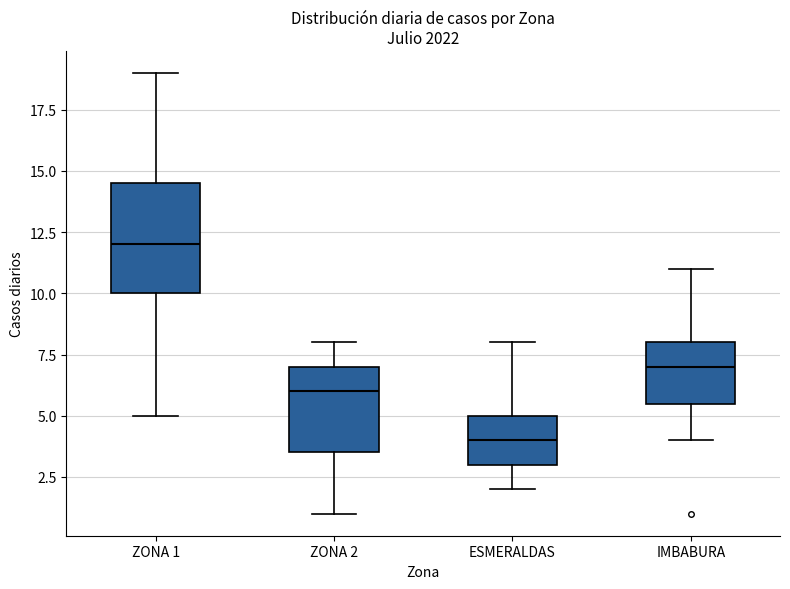

Where does the median line of the box for ESMERALDAS sit on the y-axis? The values are not printed on the chart, so give them approximately, as read against the axis.

4.0